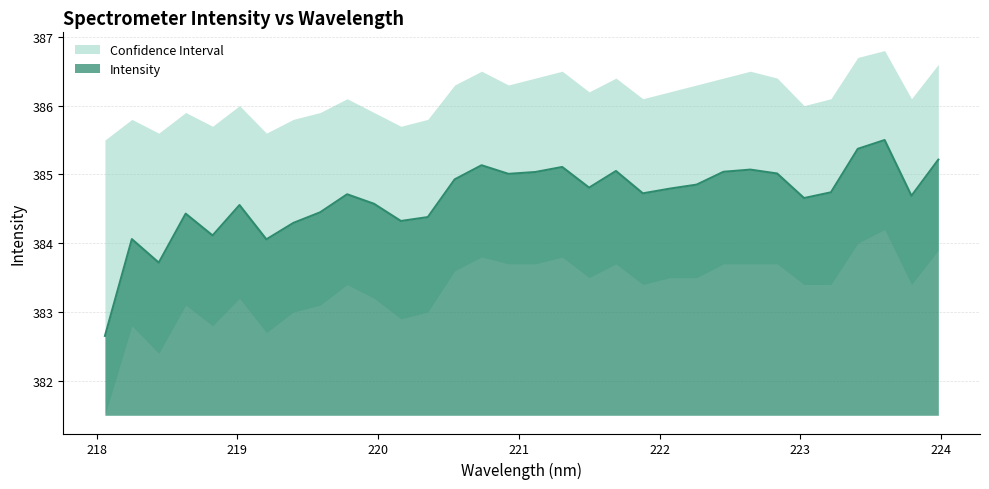

What is the change in value from 220.1623 to 222.4538?

+0.7